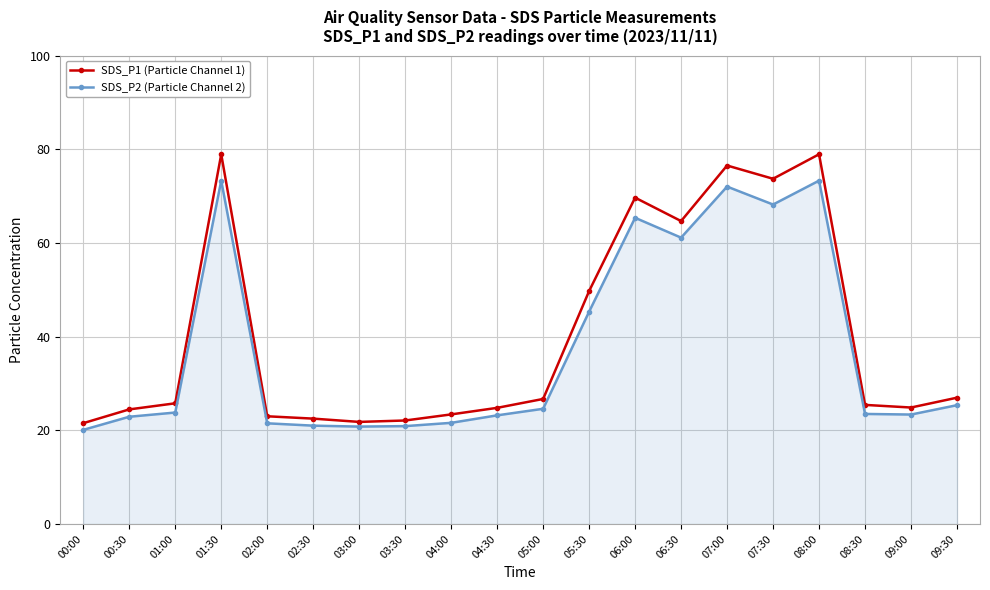

What is the difference between the SDS_P1 (Particle Channel 1) values at 02:30 and 00:30?

2.0